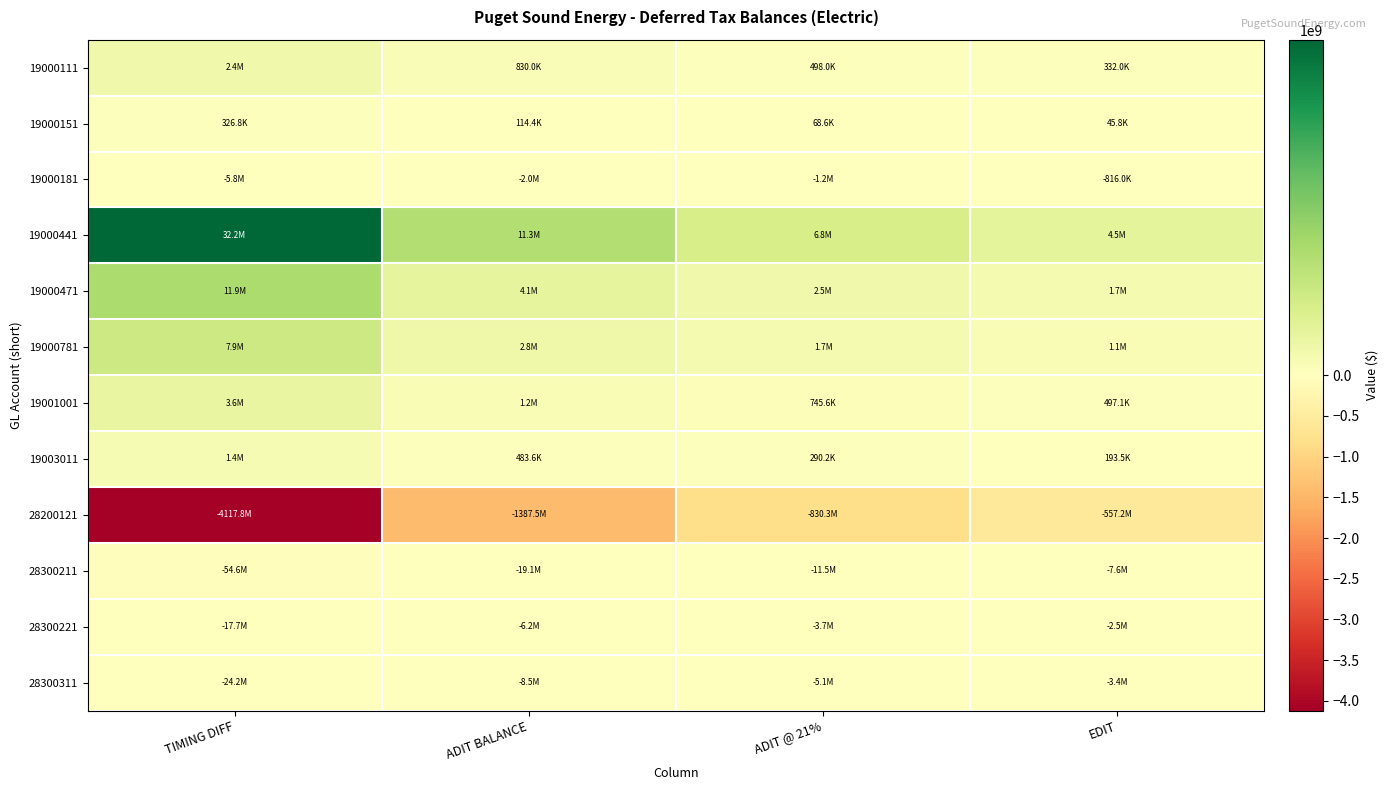

List the series in order of their peak value, lowest first.

28200121, 28300211, 28300311, 28300221, 19000181, 19000151, 19003011, 19000111, 19001001, 19000781, 19000471, 19000441